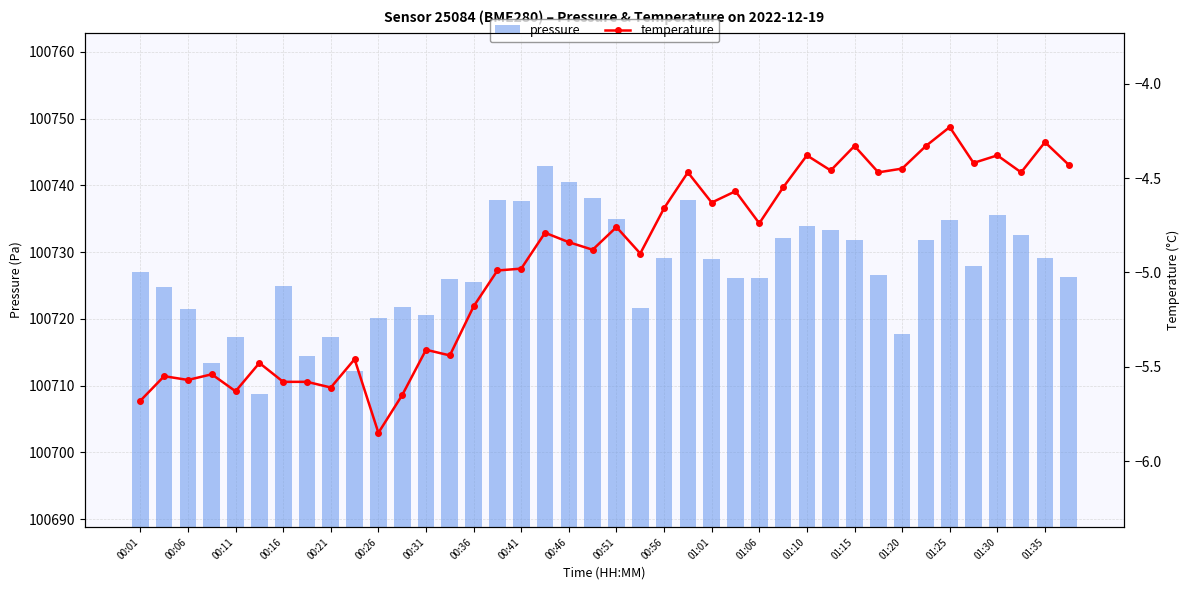

The value of pressure at 00:16 is 155518.9. True or false?

False